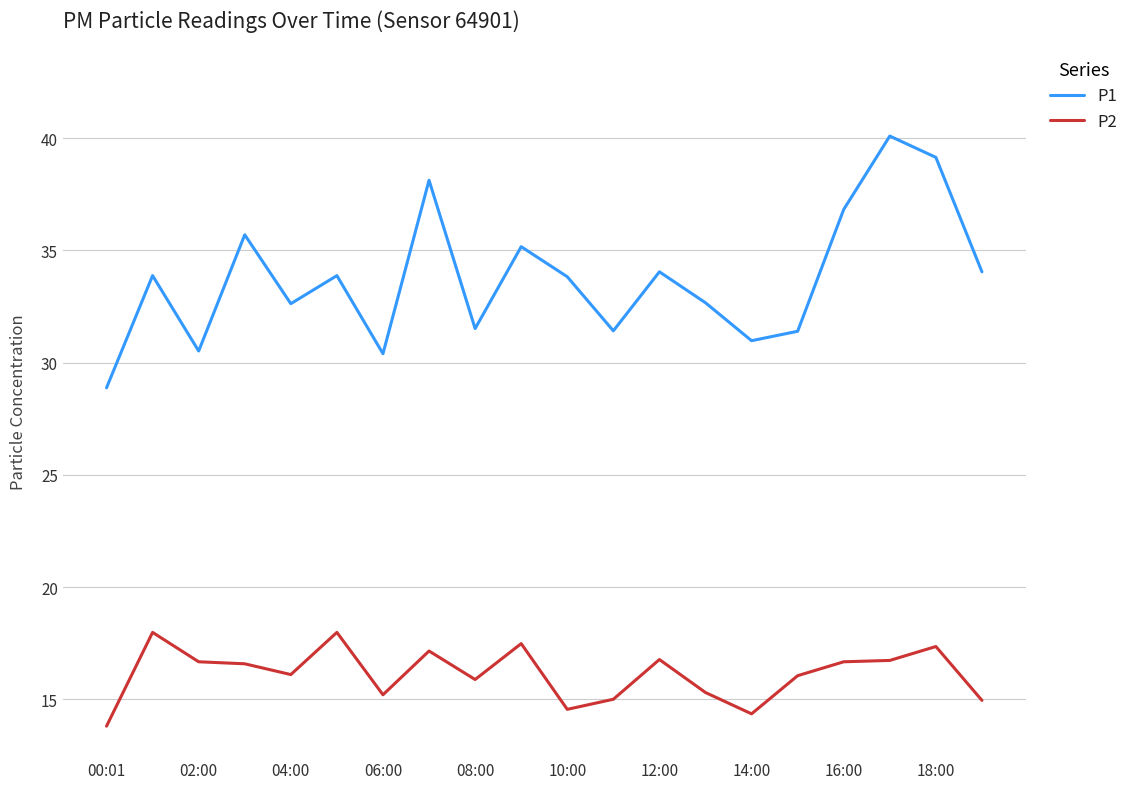

List the series in order of their overall mean, highest first.

P1, P2